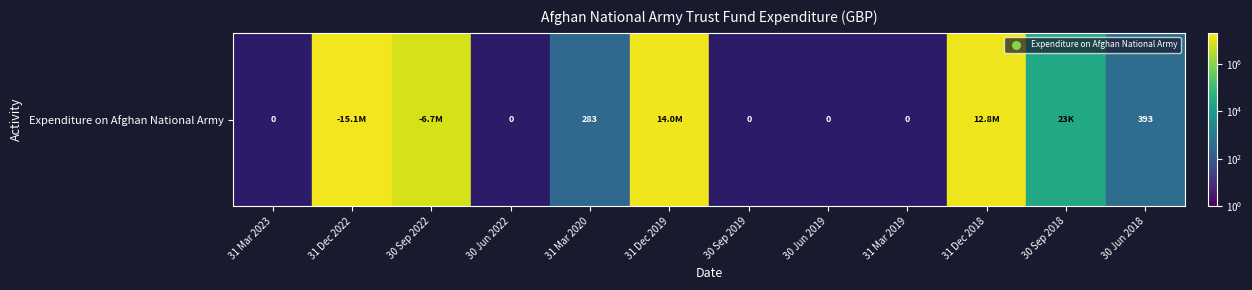

True or false: the data shows 12778000.0 at 31 Dec 2018.

True